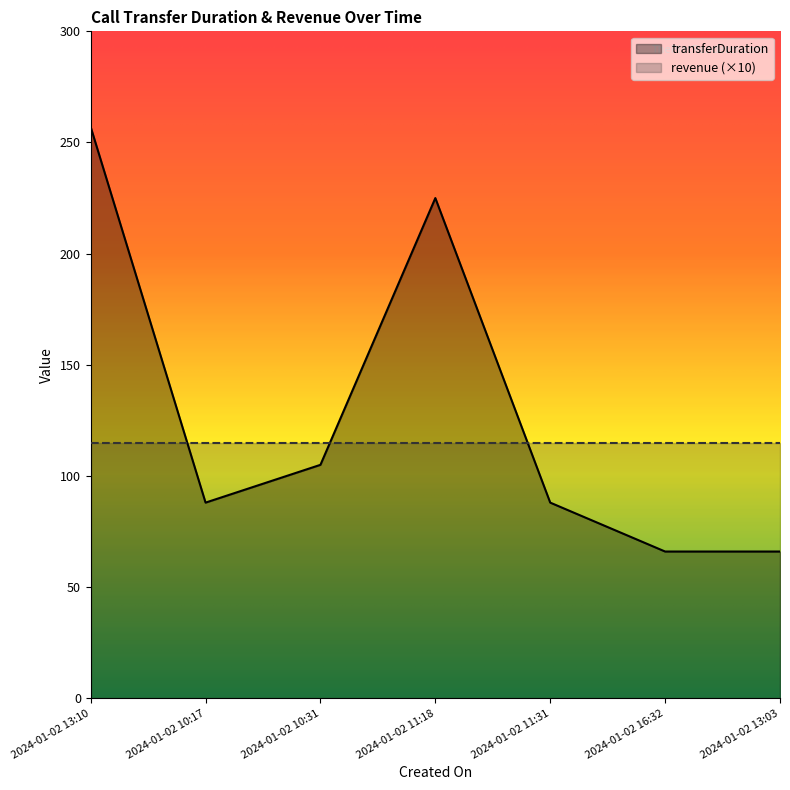

At which label does the data first exceed 88?

2024-01-02 13:10